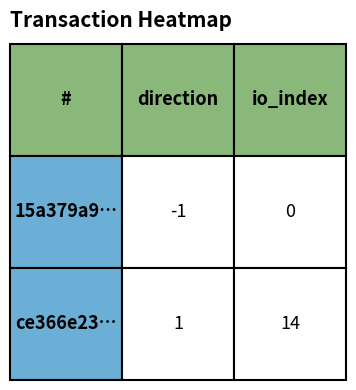

Between 0 and 1, which series saw the biggest shift?

ce366e23cb196455f3ff377447f137e23e9b29c